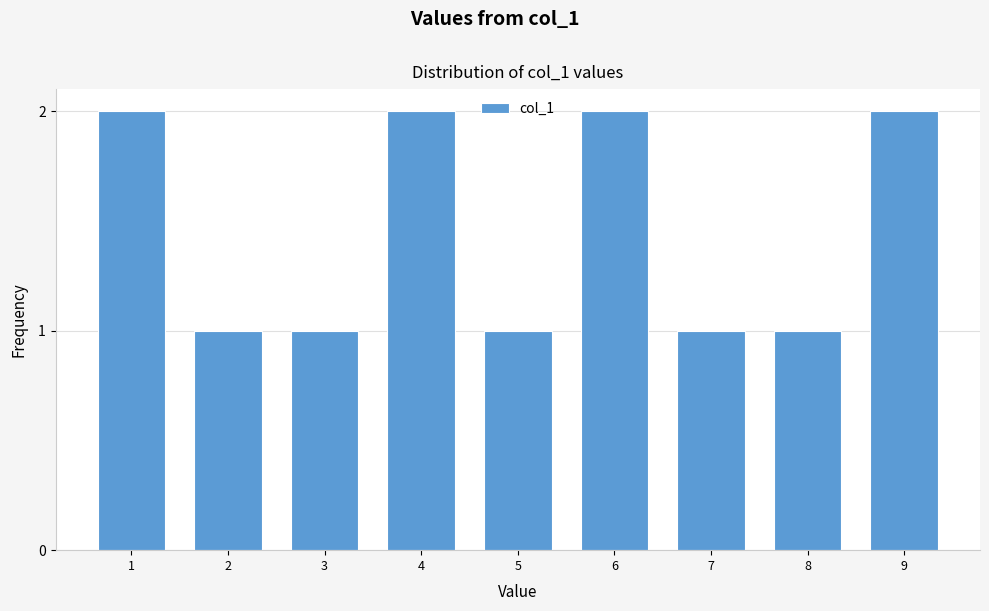

Reading left to right, what are all the values shown in this chart?

1=2	2=1	3=1	4=2	5=1	6=2	7=1	8=1	9=2